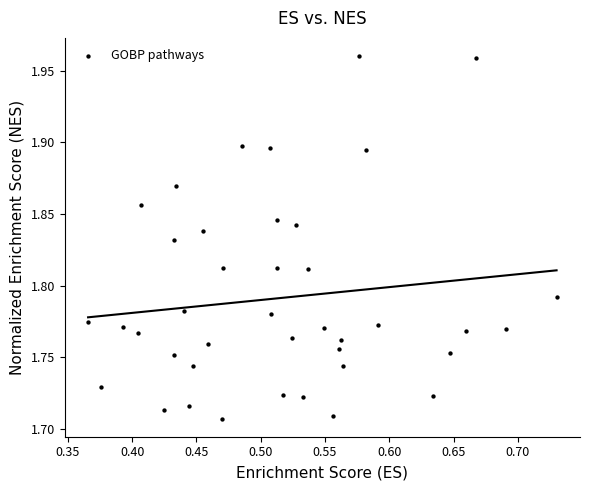

What is the range of Y values (max minus min)?

0.3